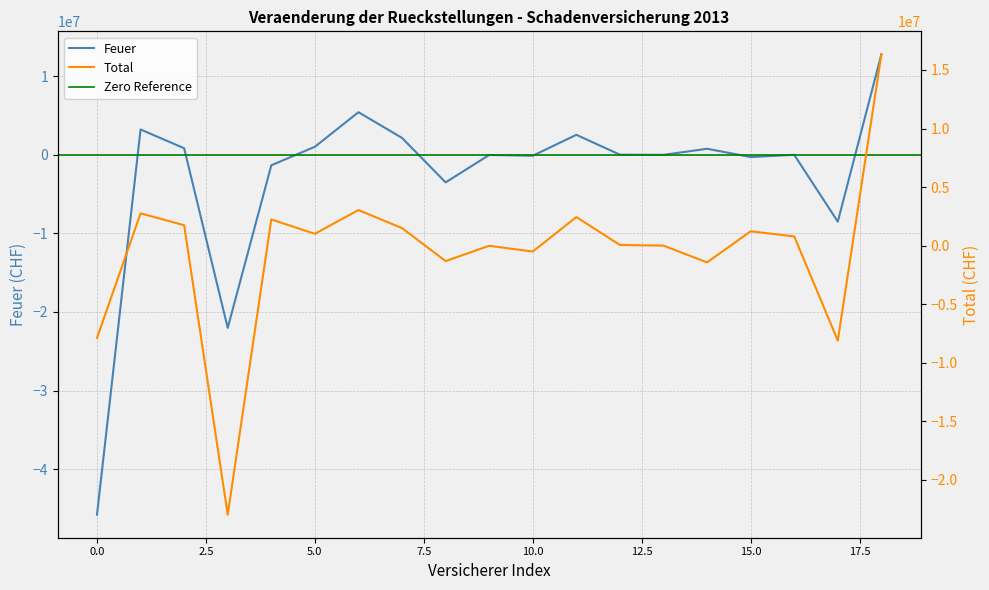

Rank the series by their average value, from highest to lowest.

Total, Feuer